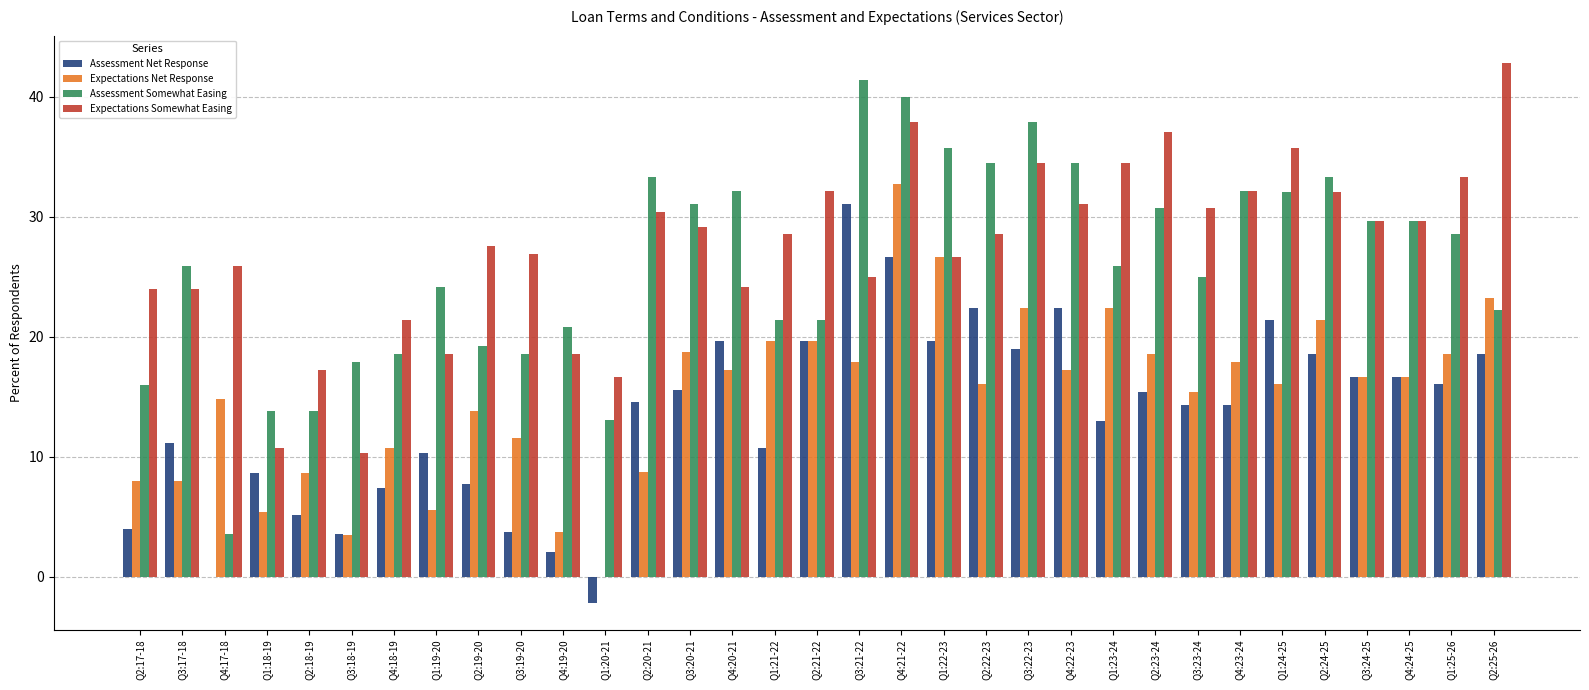

What is the difference between the Expectations Net Response values at Q4:21-22 and Q1:20-21?

32.8